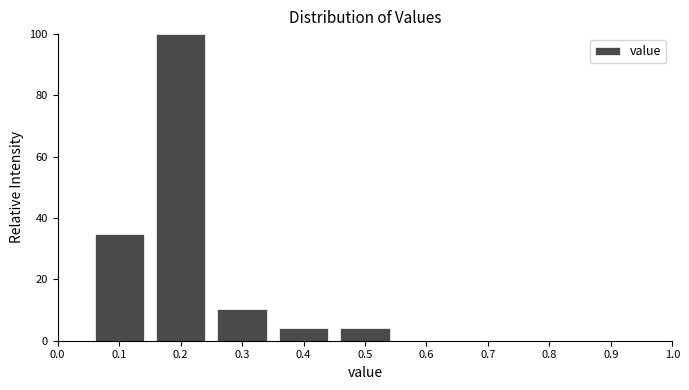

What is the height of the bar covering 0.35 to 0.45 on the x-axis? The values are not printed on the chart, so give them approximately, as read against the axis.

4